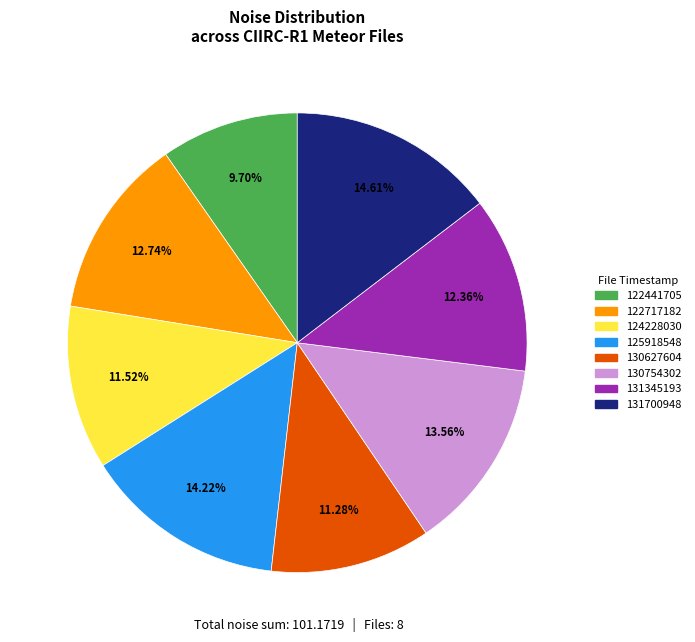

Which has a higher value, 131700948 or 122717182?

131700948